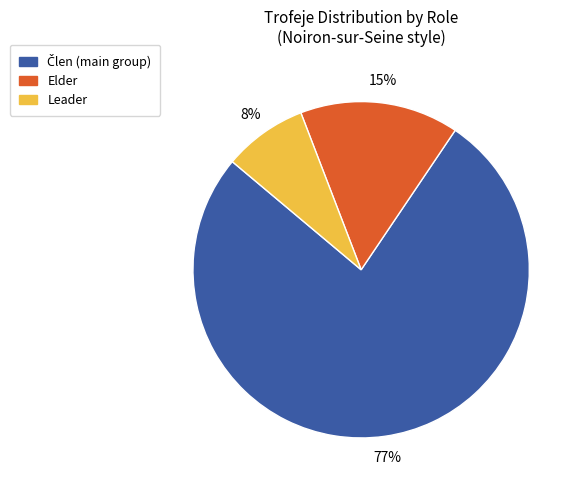

Is there a majority slice in this chart?

Yes